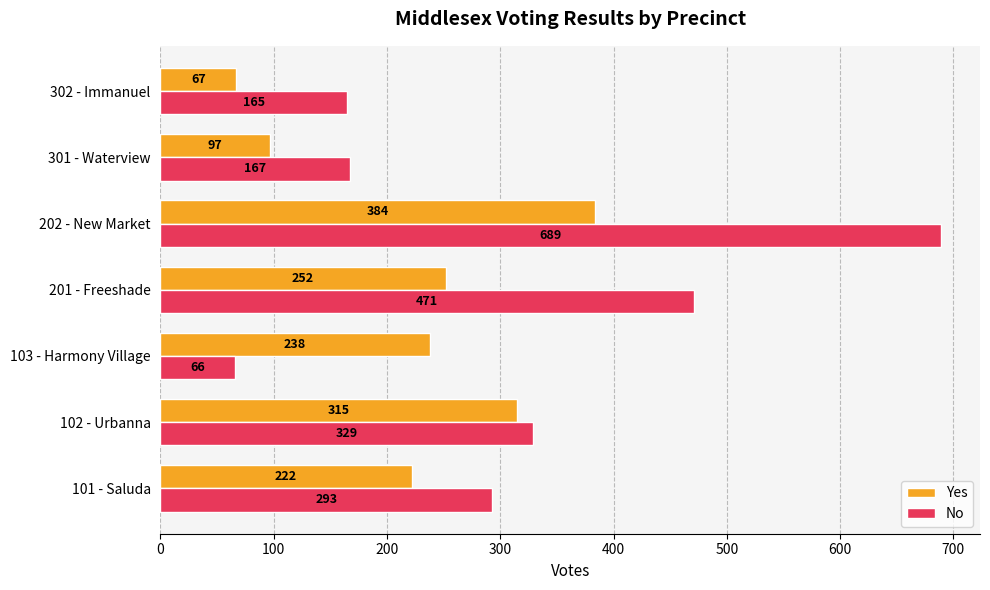

What is the smallest value displayed?

66